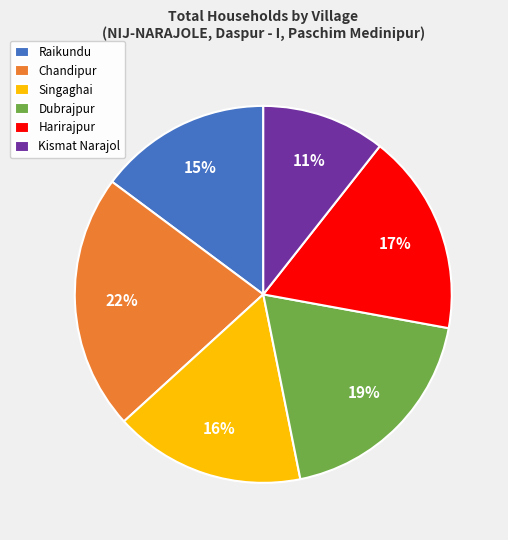

Is it true that Harirajpur is 17% of the pie?

True